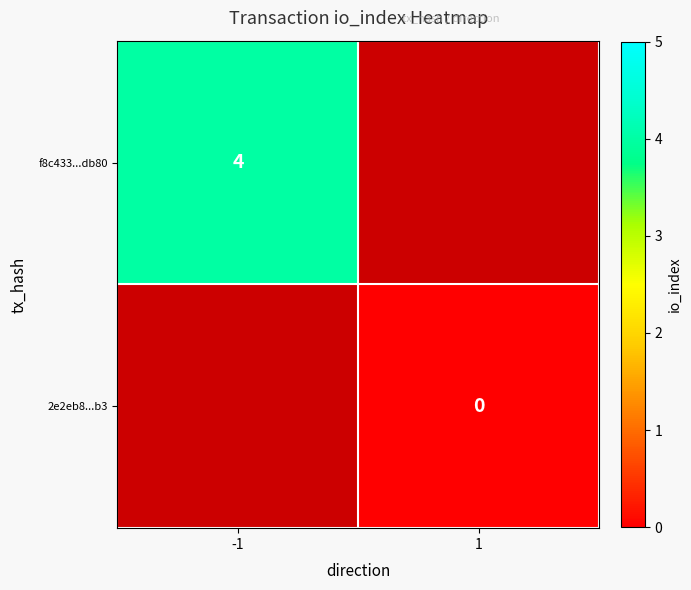

How many categories are shown in the chart?

2